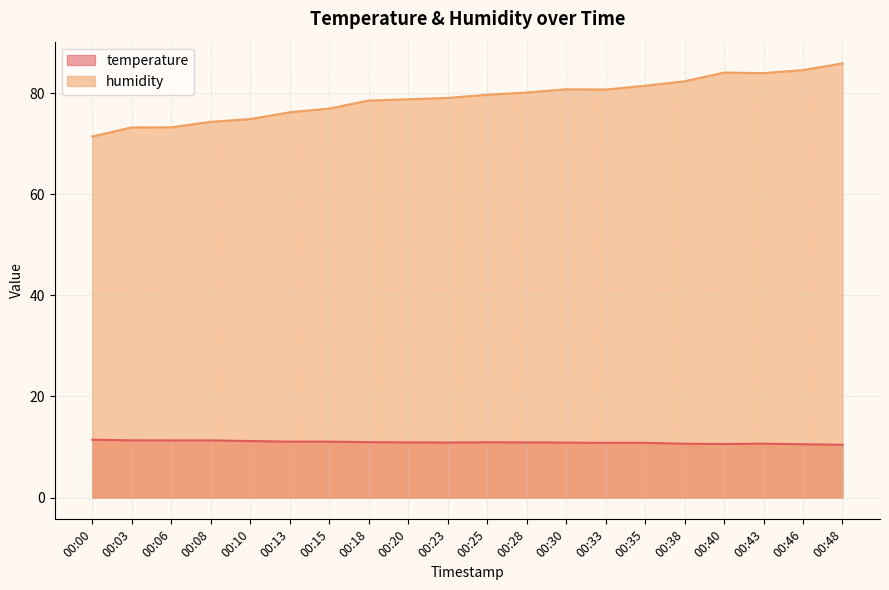

Which category has the highest value in the temperature series?

00:00